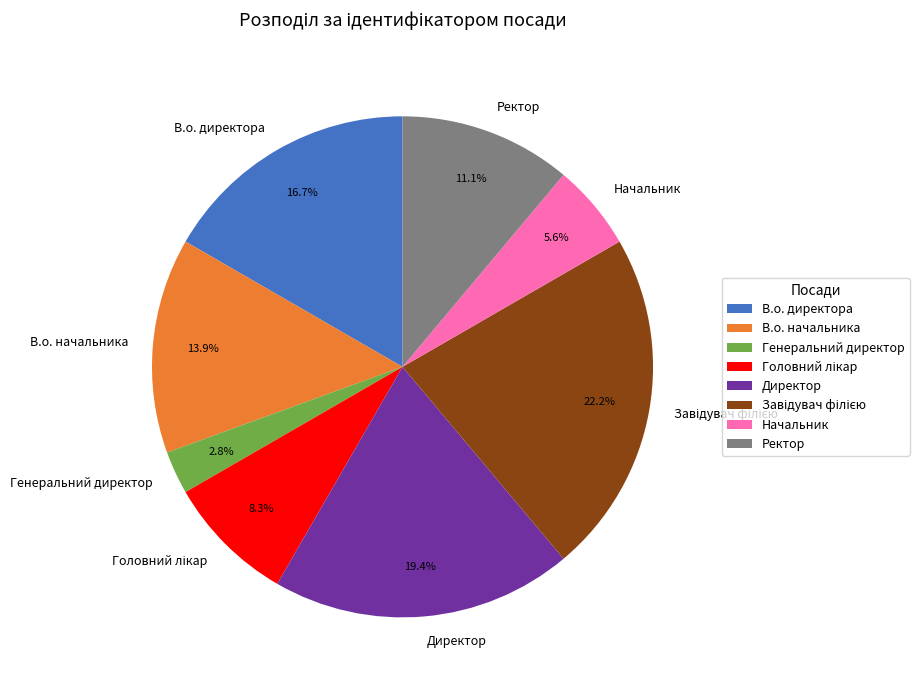

Is Генеральний директор the majority of the pie?

No